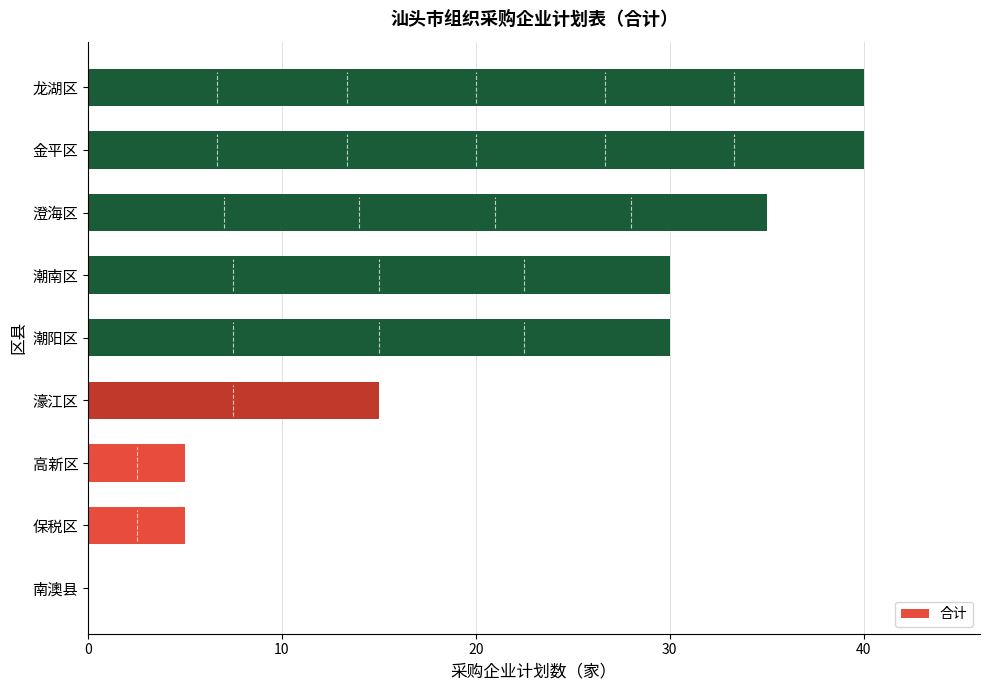

What is the greatest value displayed?

40